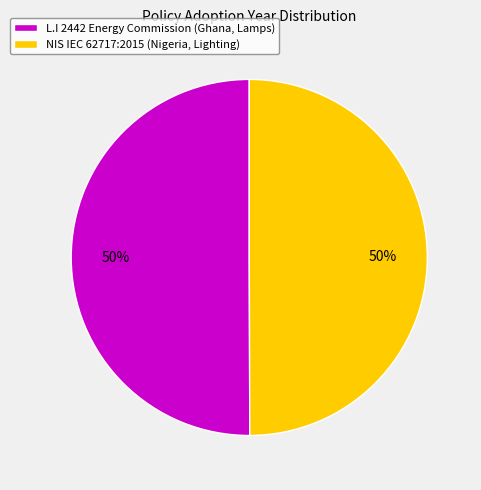

To the nearest percent, what portion does NIS IEC 62717:2015 (Nigeria, Lighting) represent?

50%